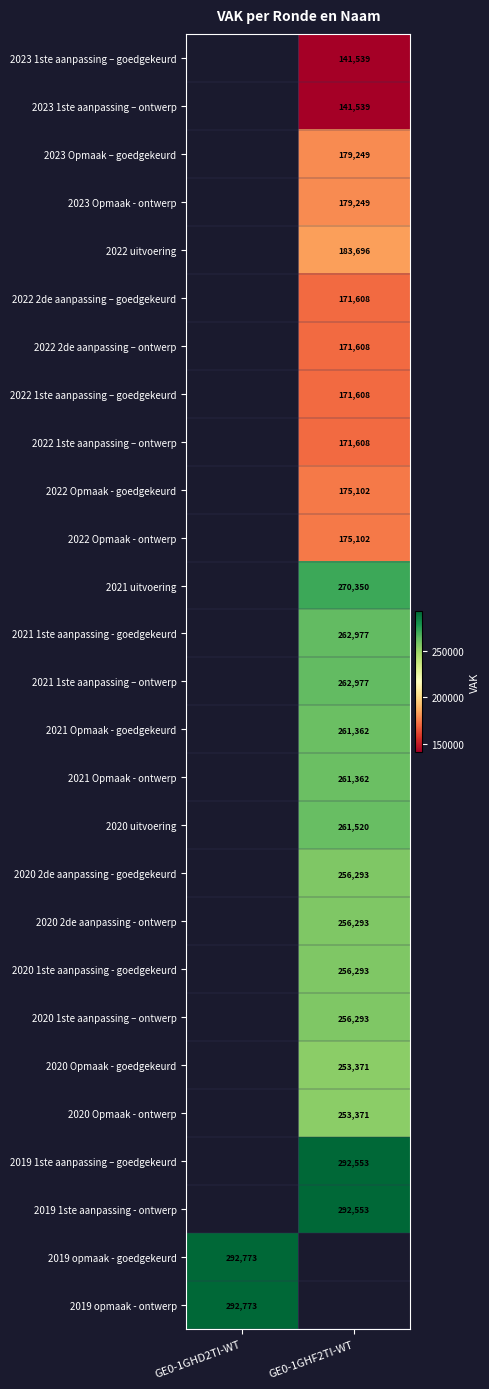

The value of 2021 Opmaak - ontwerp at GE0-1GHF2TI-WT is 445617. True or false?

False